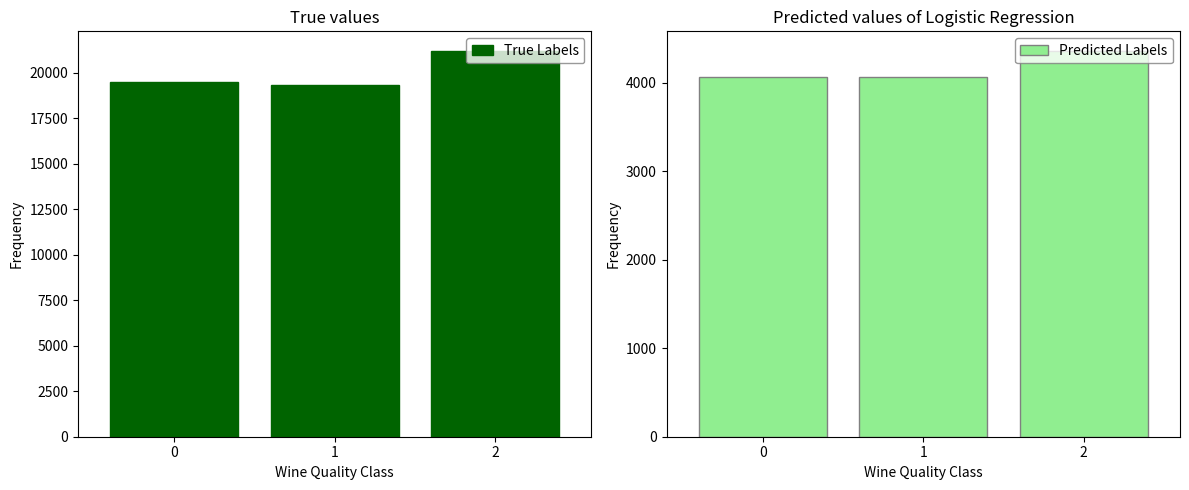

Rank the categories by Predicted Labels value from lowest to highest.

0, 1, 2